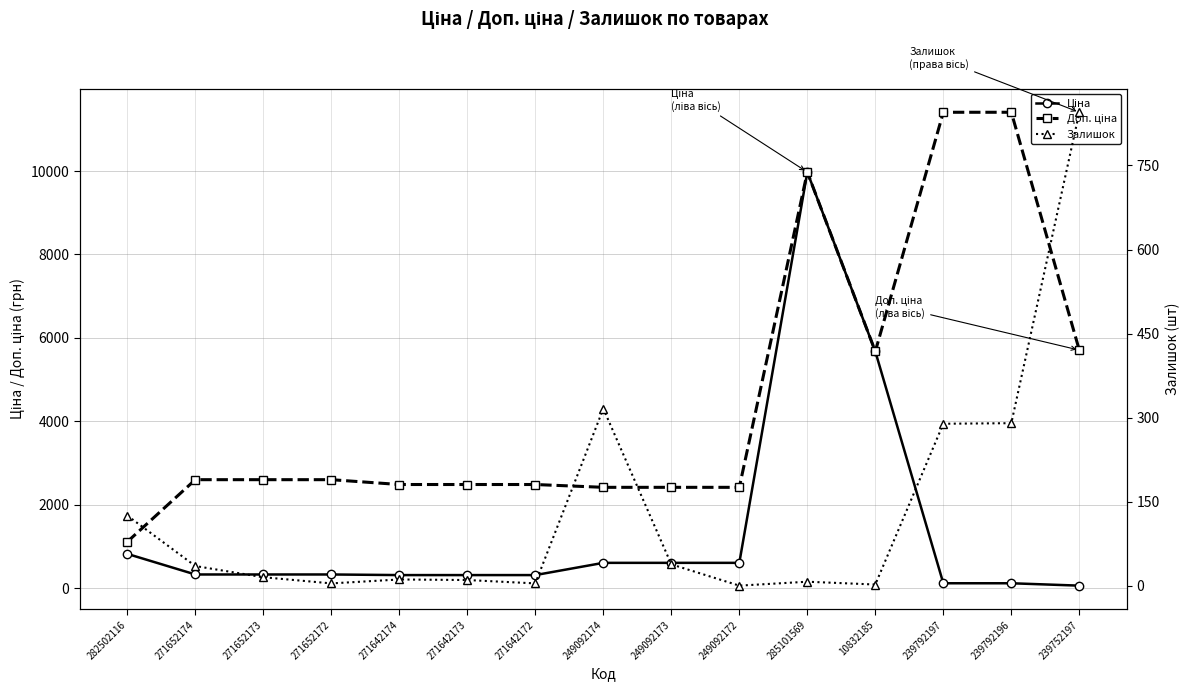

Is it true that Ціна equals 17.9 at 239752197?

False